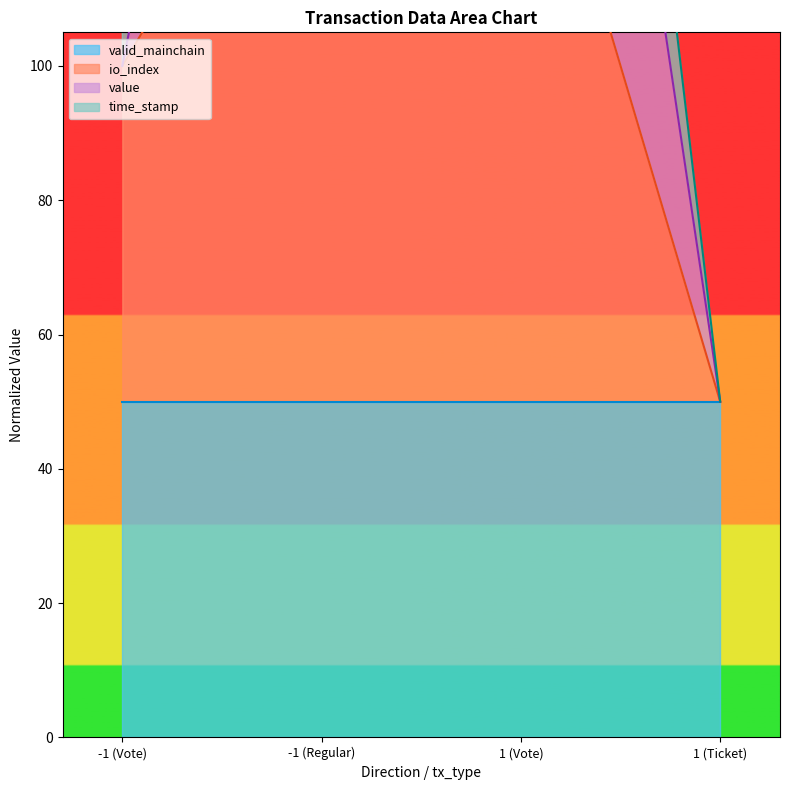

At how many categories does at least one series exceed 161?

2